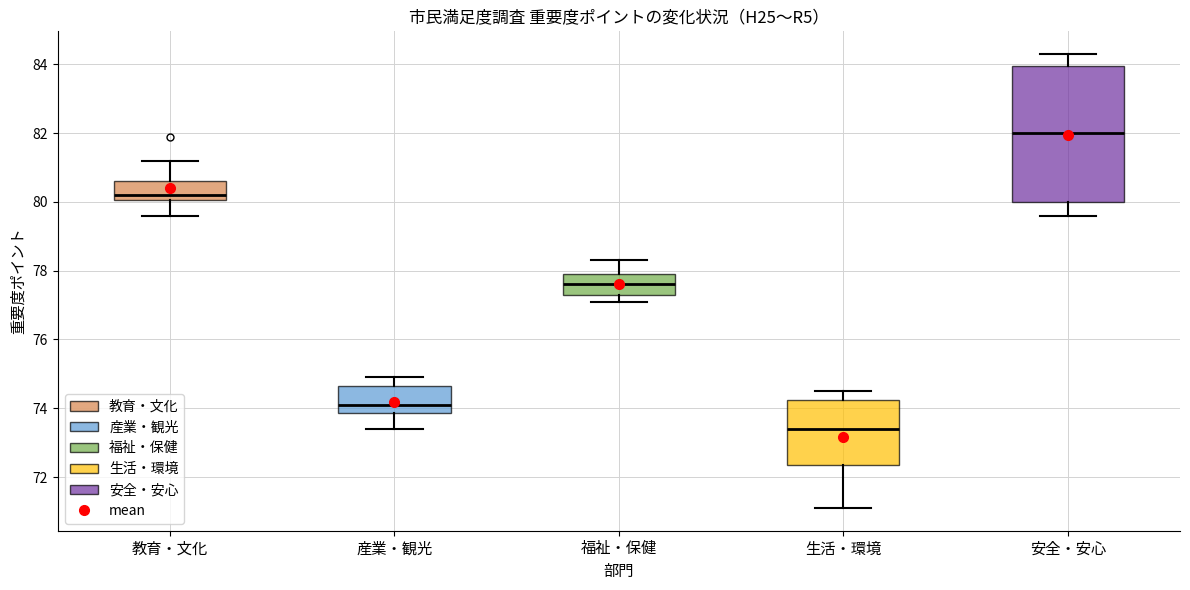

Reading left to right, transcribe this box plot: for each box, give where its median line is, the range the box spans, and where its two whiskers end, as read against the y-axis. The values are not printed on the chart, so give them approximately, as read against the axis.

教育・文化: median 80.2, box 80.0 to 80.6, whiskers 79.6 to 81.2
産業・観光: median 74.2, box 73.8 to 74.6, whiskers 73.4 to 75.0
福祉・保健: median 77.6, box 77.4 to 78.0, whiskers 77.2 to 78.4
生活・環境: median 73.4, box 72.4 to 74.2, whiskers 71.2 to 74.6
安全・安心: median 82.0, box 80.0 to 84.0, whiskers 79.6 to 84.4